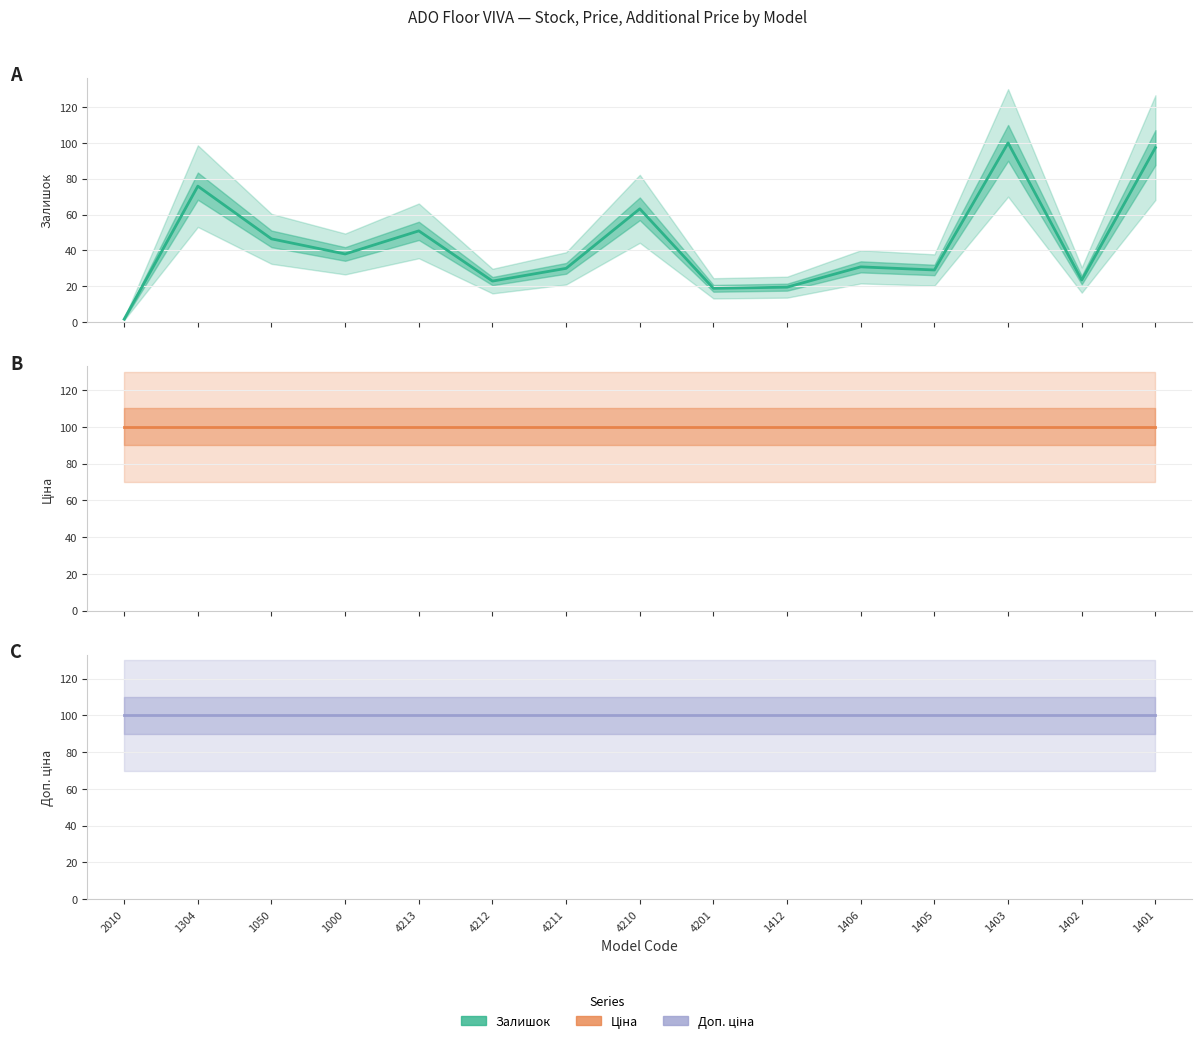

At which category does the chart reach its minimum across all series?

2010